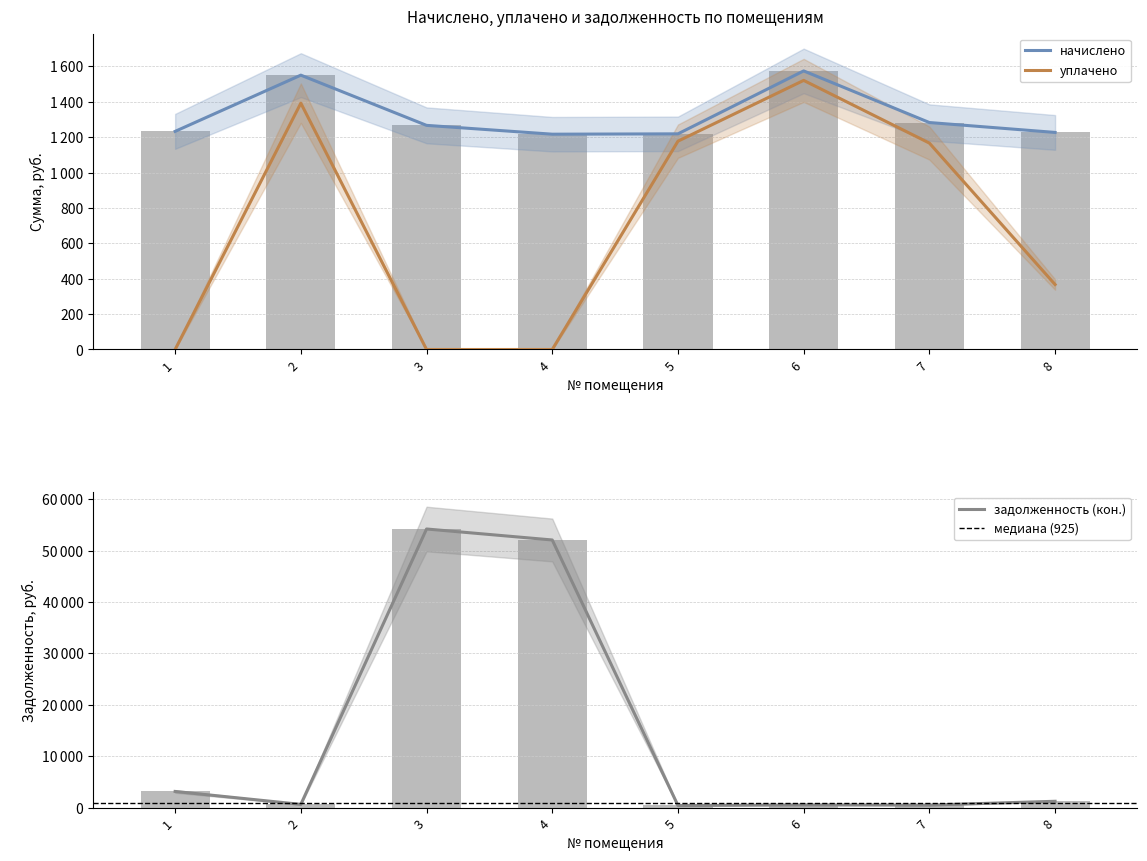

Which series changed the most between 7 and 8?

уплачено